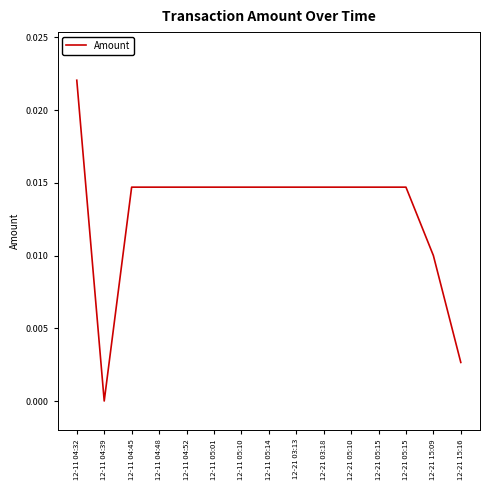

Is this an area chart (filled region under the line)?

No